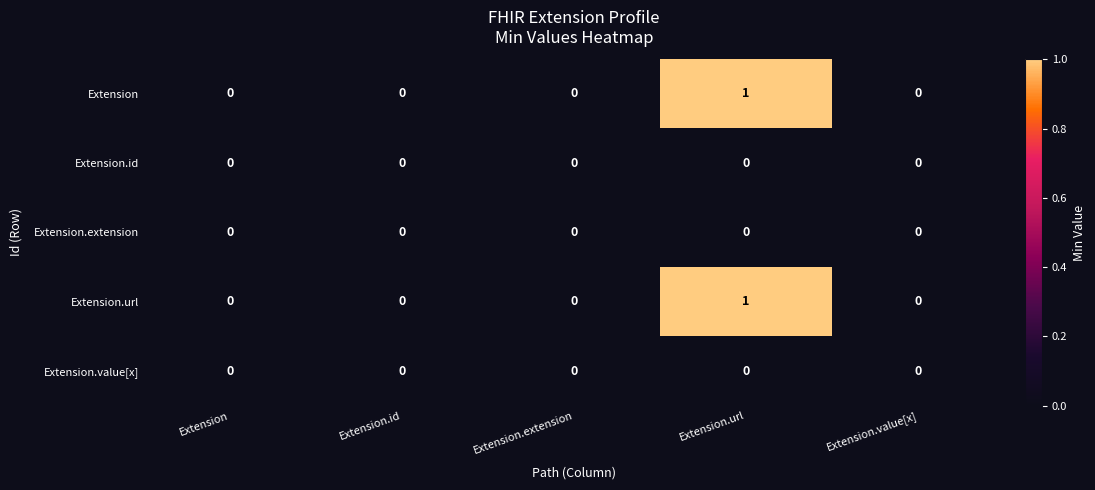

The value of Extension.url at Extension.id is -1. True or false?

False